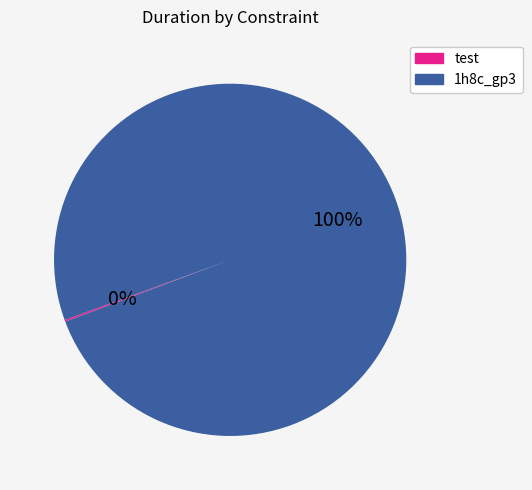

Is there any slice that represents more than half of the pie?

Yes